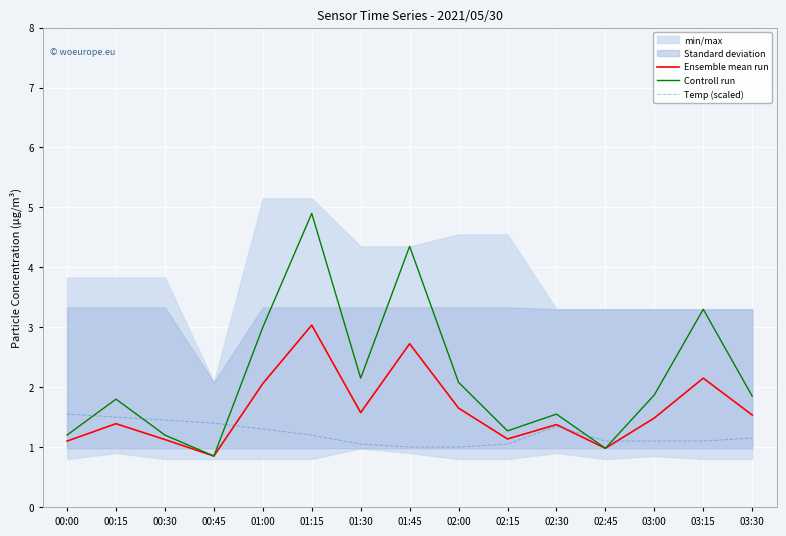

Reading right to left, transcribe all the data shown in this chart.

Ensemble mean run: 03:30=1.5	03:15=2.1	03:00=1.5	02:45=1.0	02:30=1.4	02:15=1.1	02:00=1.6	01:45=2.7	01:30=1.6	01:15=3.0	01:00=2.1	00:45=0.8	00:30=1.1	00:15=1.4	00:00=1.1
Controll run: 03:30=1.9	03:15=3.3	03:00=1.9	02:45=1.0	02:30=1.6	02:15=1.3	02:00=2.1	01:45=4.3	01:30=2.1	01:15=4.9	01:00=3.0	00:45=0.8	00:30=1.2	00:15=1.8	00:00=1.2
Temp (scaled): 03:30=1.2	03:15=1.1	03:00=1.1	02:45=1.1	02:30=1.3	02:15=1.0	02:00=1.0	01:45=1.0	01:30=1.0	01:15=1.2	01:00=1.3	00:45=1.4	00:30=1.5	00:15=1.5	00:00=1.5